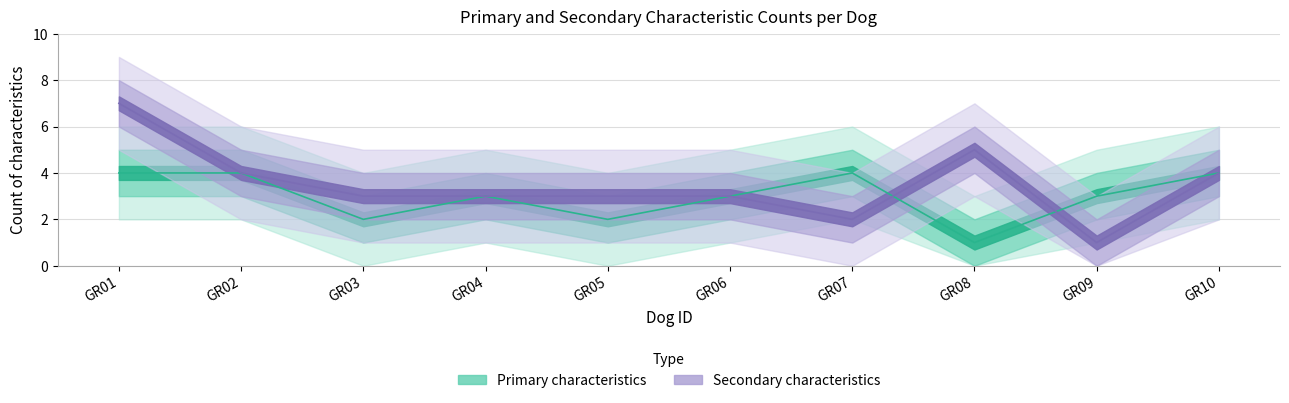

What is the value of the Secondary characteristics point at the 10th from the left?

4